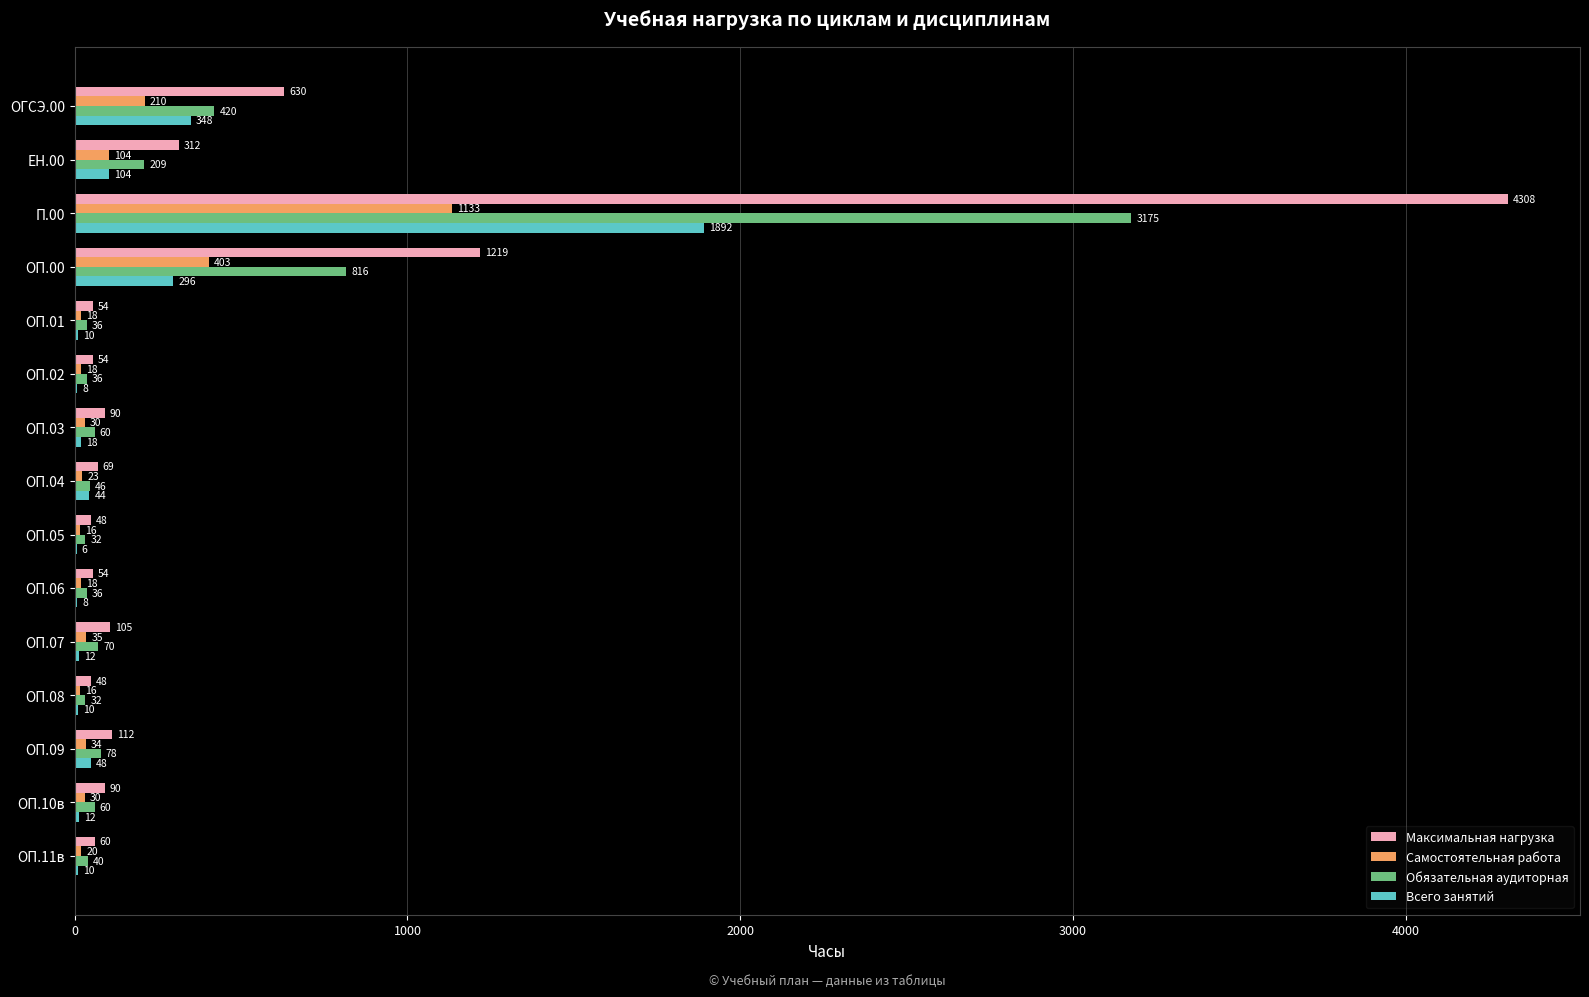

What is the sum of the Всего занятий values at ОП.03 and ОП.00?

314